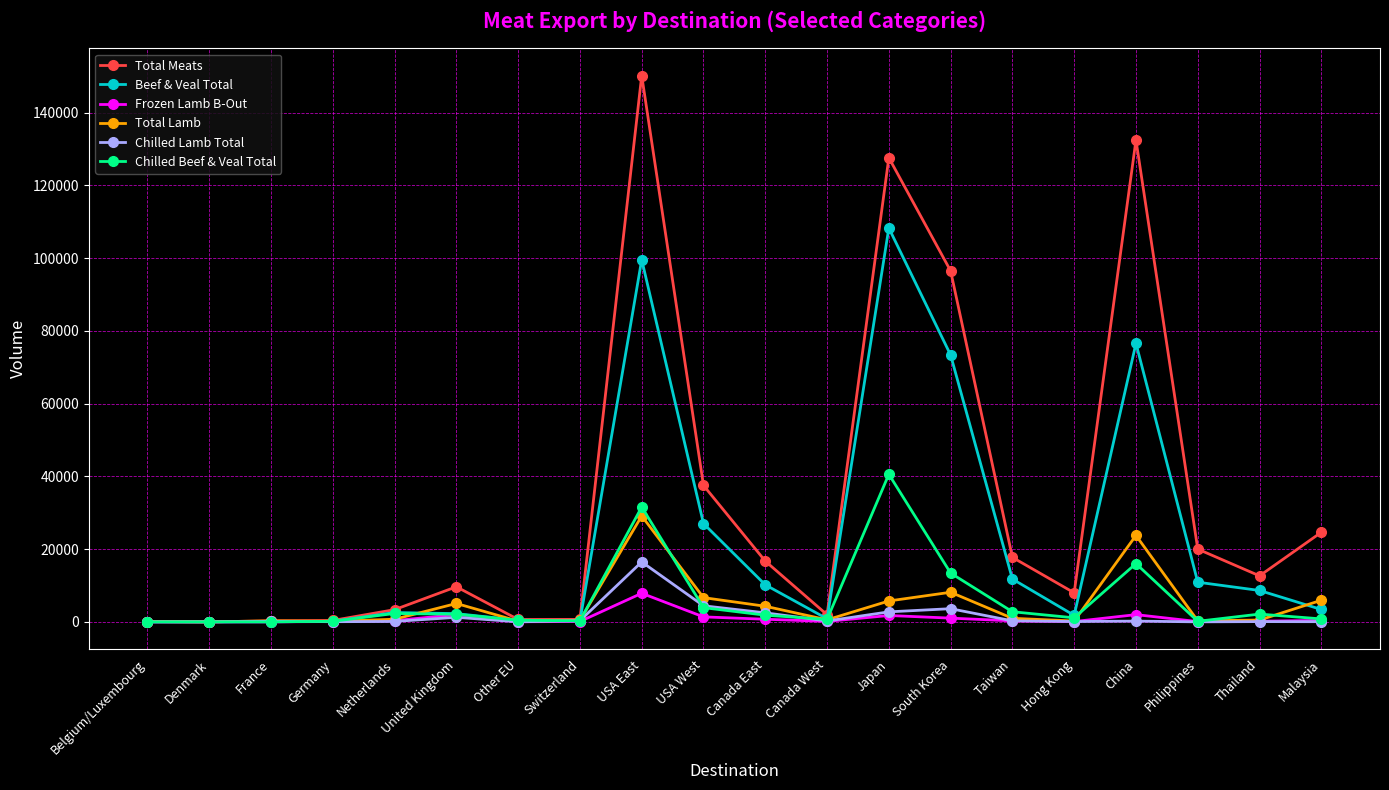

At which category does the chart reach its peak across all series?

USA East